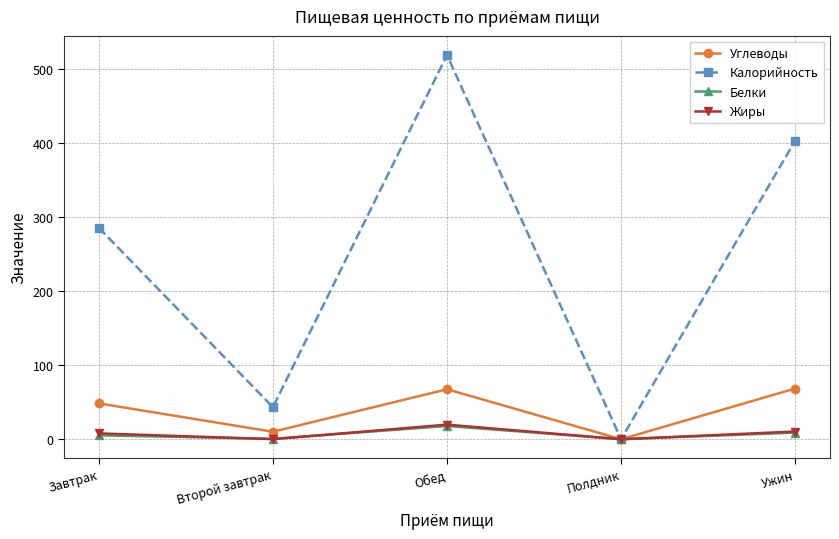

What is the value of the Калорийность point at the 1st from the left?

285.7